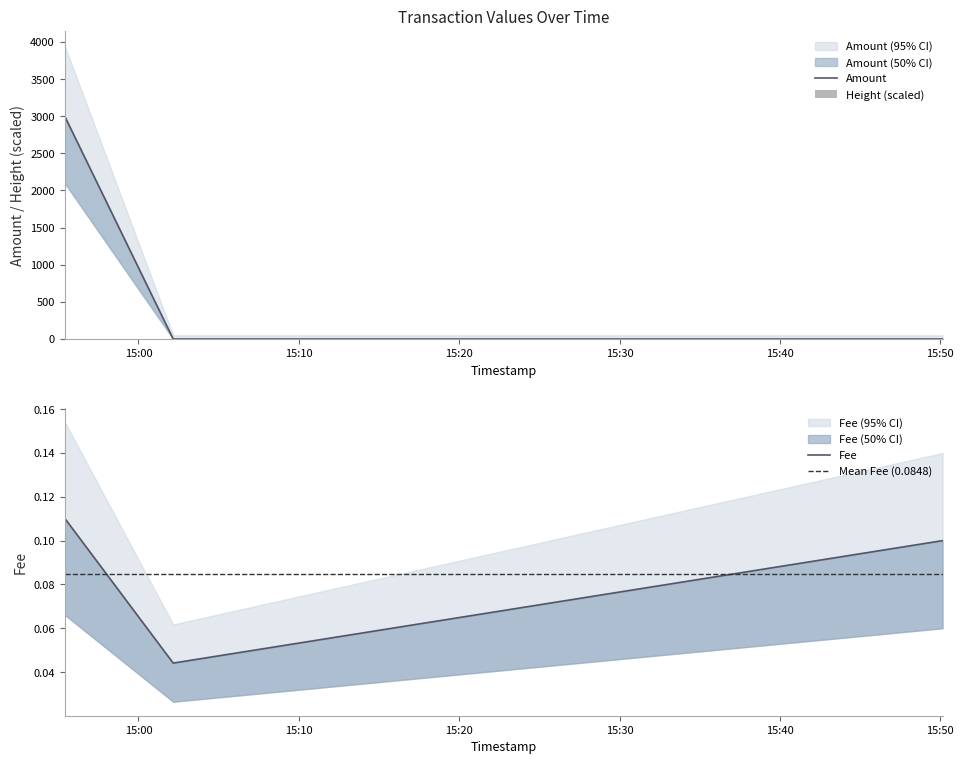

How many groups of bars are there?

3